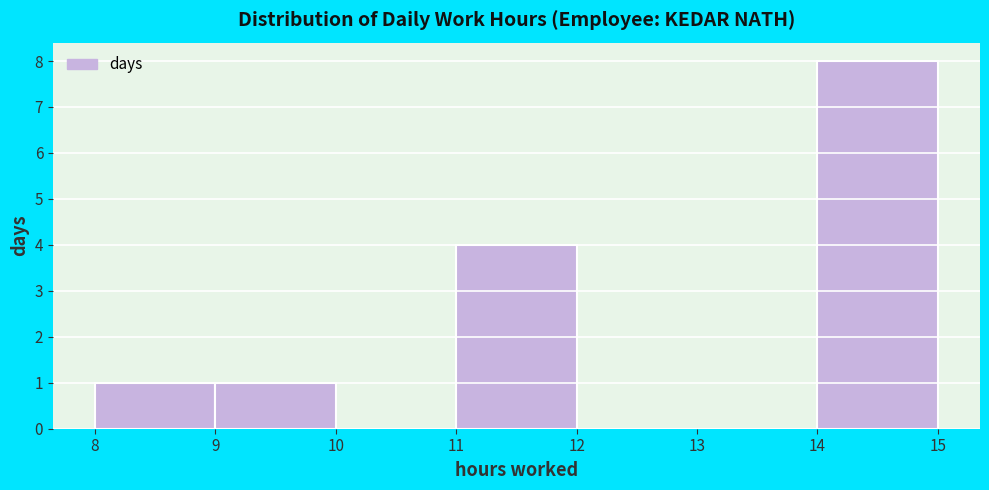

Reading left to right, list every bar in this chart as the range it spans on the x-axis followed by its height. The values are not printed on the chart, so give them approximately, as read against the axis.

8 to 9: 1
9 to 10: 1
10 to 11: 0
11 to 12: 4
12 to 13: 0
13 to 14: 0
14 to 15: 8